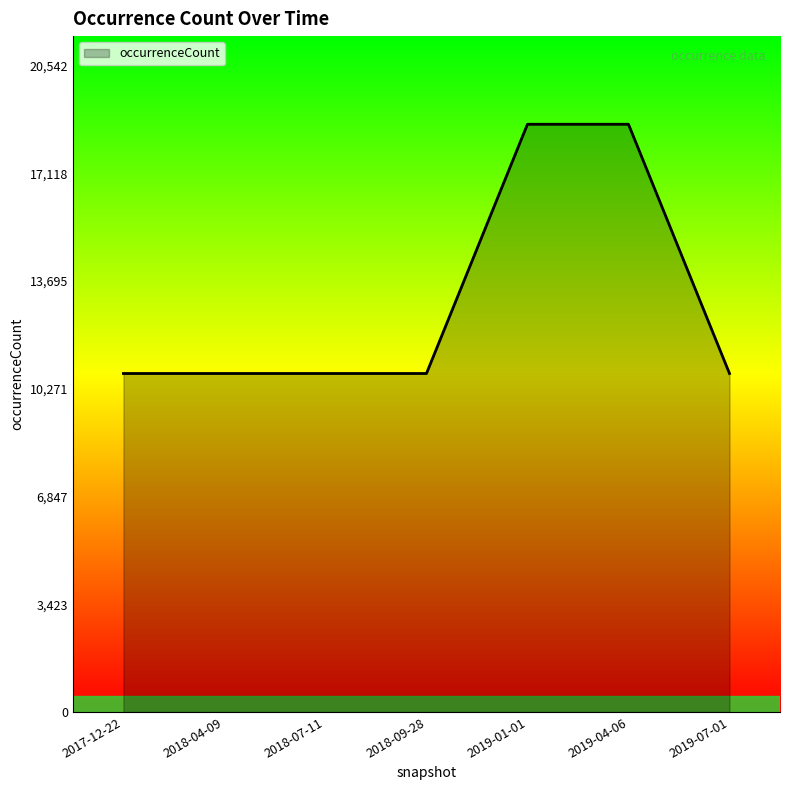

Reading left to right, what are all the values shown in this chart?

2017-12-22=10756	2018-04-09=10756	2018-07-11=10756	2018-09-28=10756	2019-01-01=18675	2019-04-06=18675	2019-07-01=10756